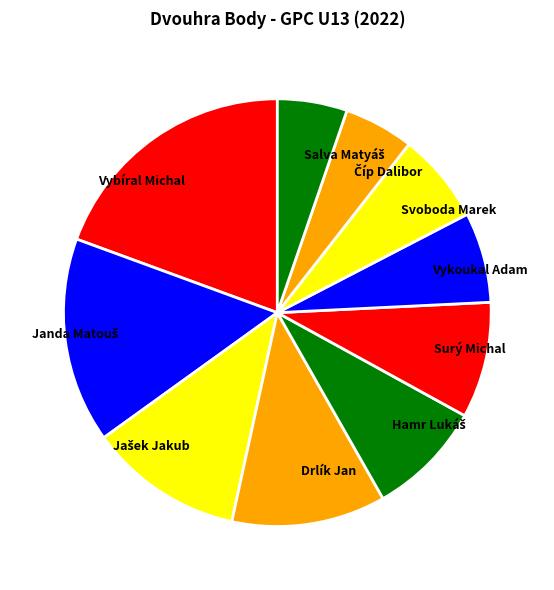

What is the largest slice in the pie chart?

Vybíral Michal